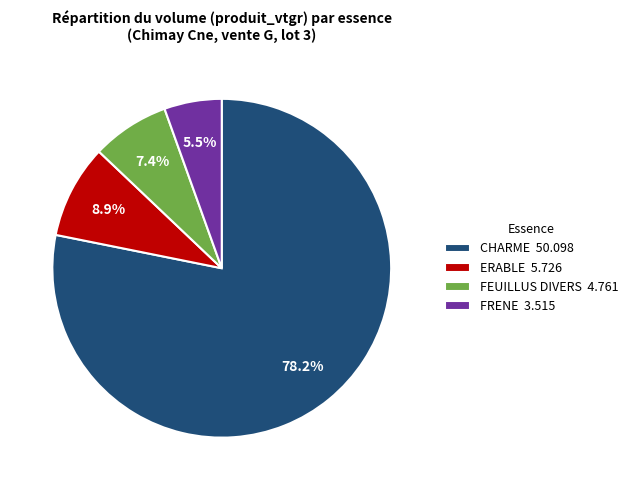

Rank the categories by value from highest to lowest.

CHARME 50.098, ERABLE 5.726, FEUILLUS DIVERS 4.761, FRENE 3.515